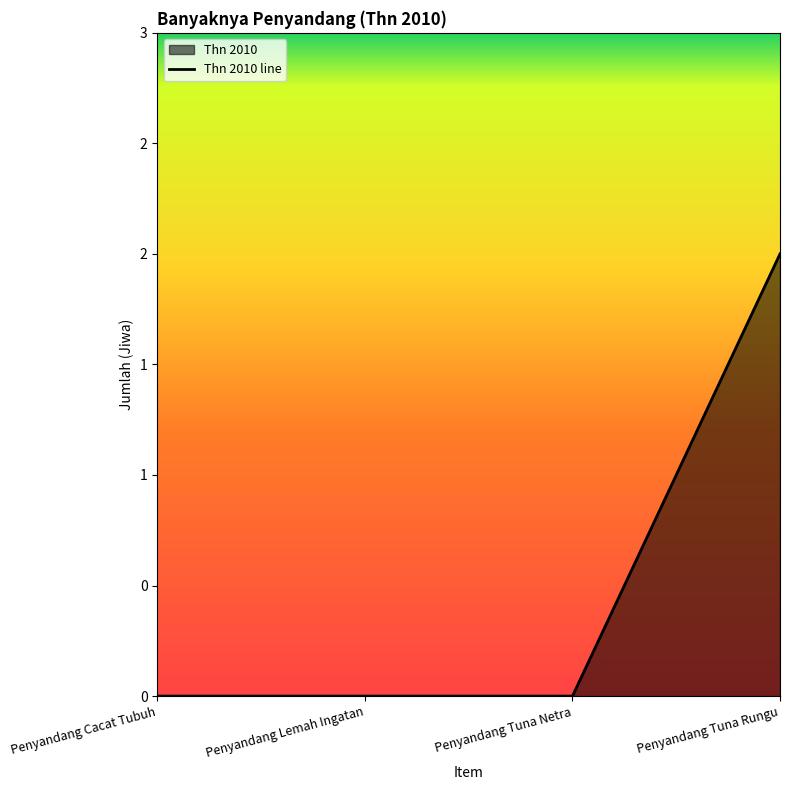

Where is the data nearest to the value 1?

Penyandang Cacat Tubuh